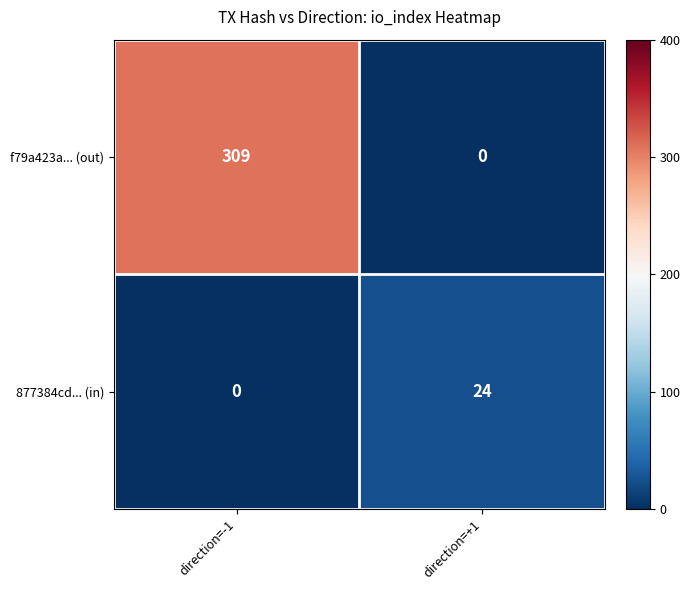

What is the difference between the highest and lowest values at direction=+1?

24